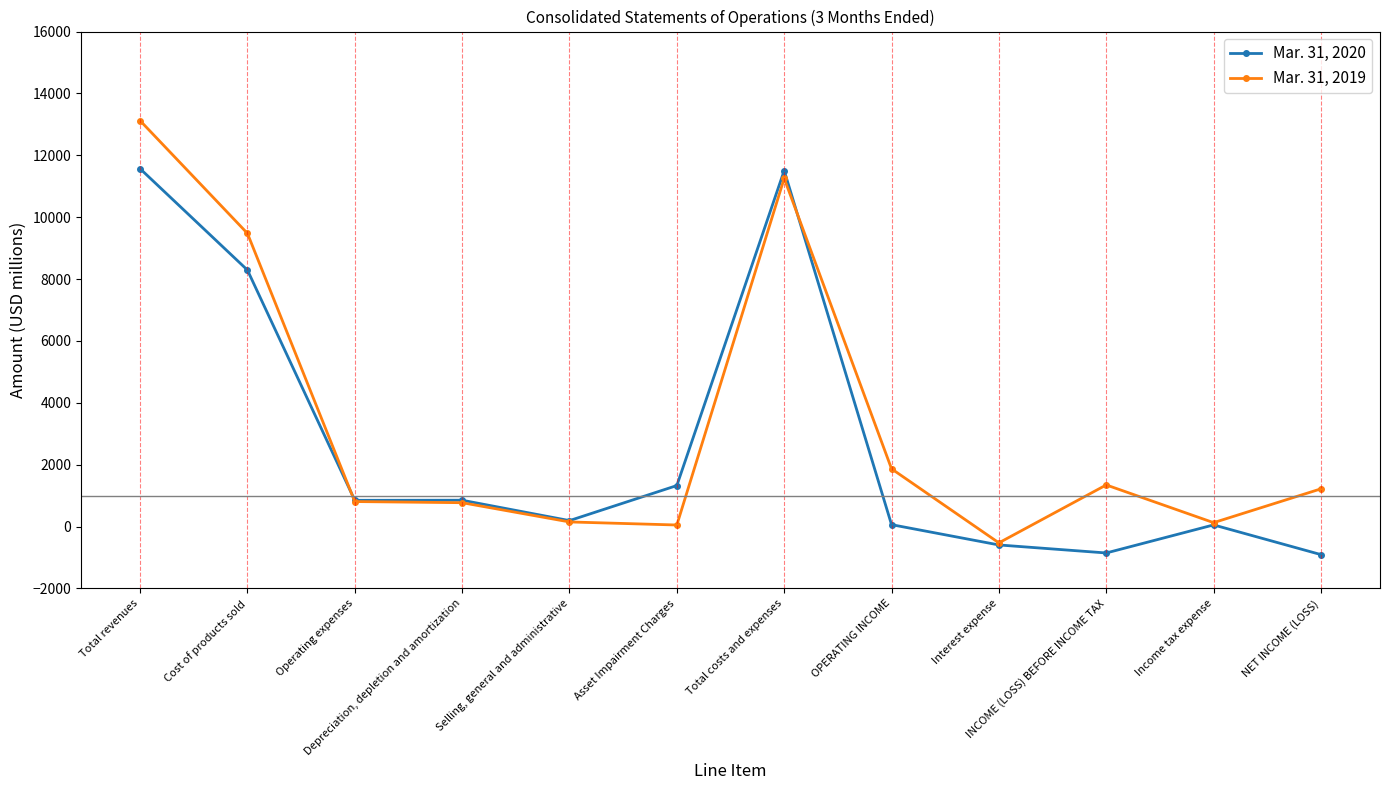

What is the sum of the Mar. 31, 2019 values at Asset Impairment Charges and Operating expenses?

858